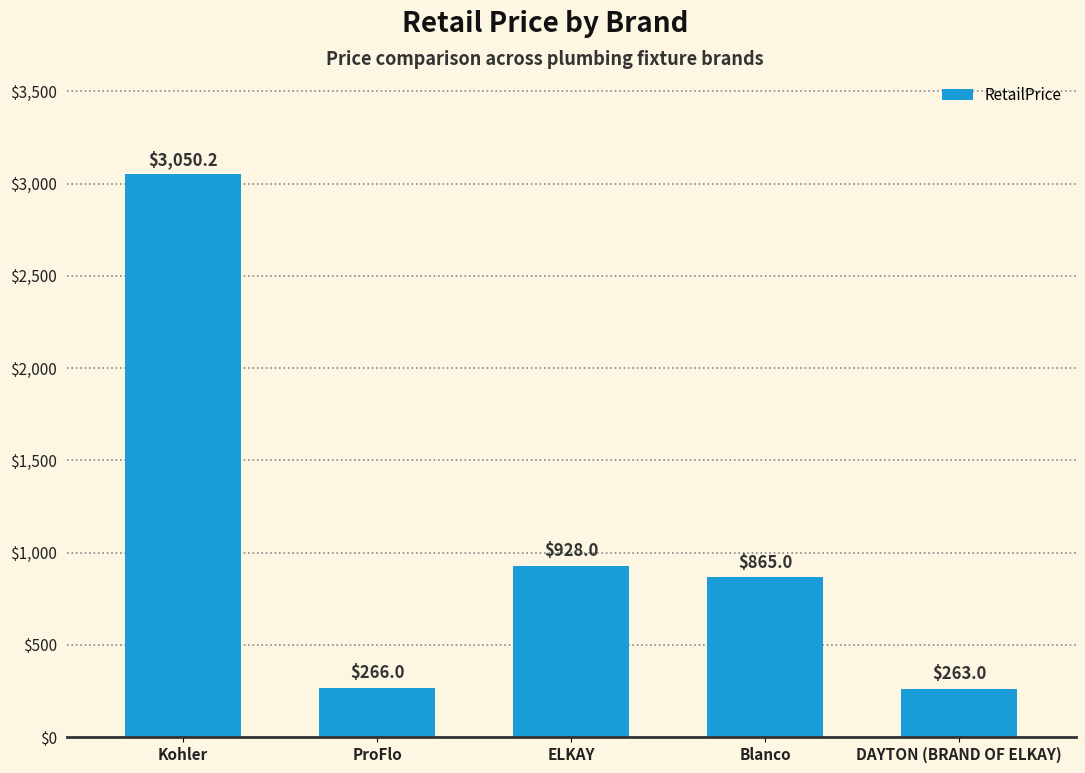

What is the ratio of the value at Kohler to the value at Blanco?

3.5